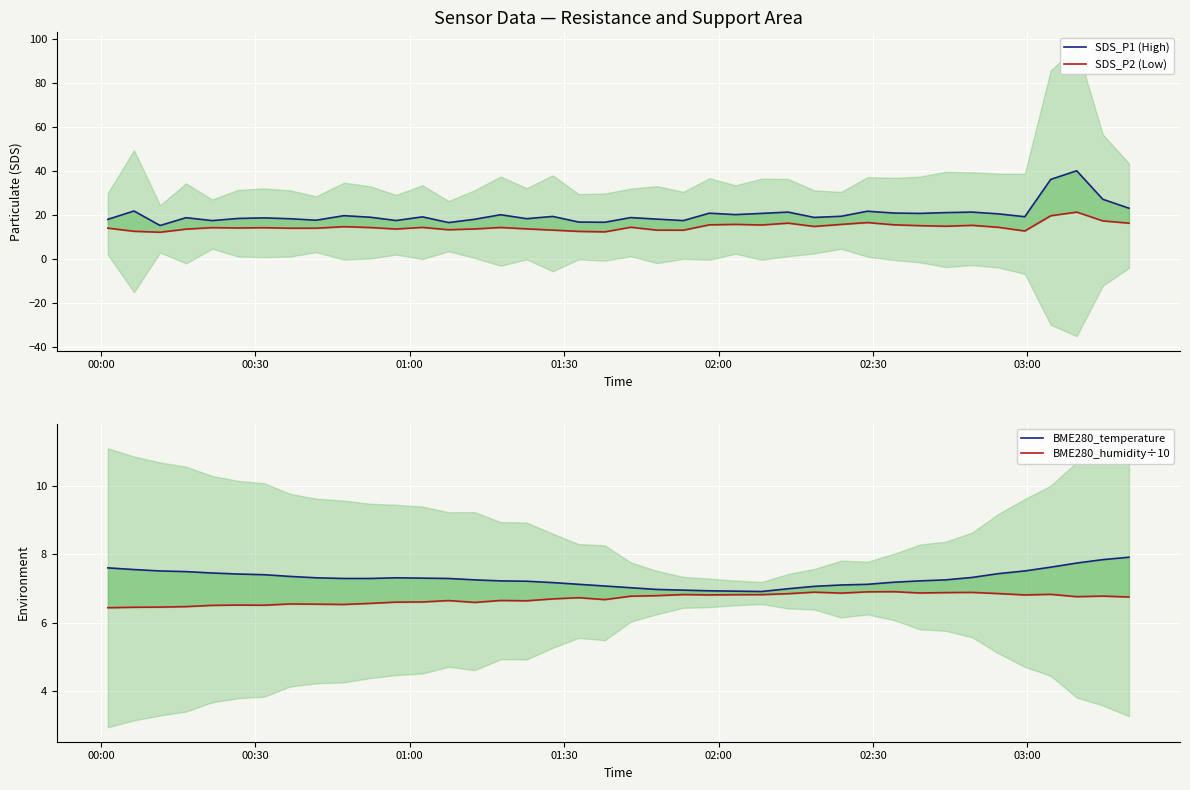

What are all the series names shown in the legend?

SDS_P1 (High), SDS_P2 (Low), BME280_temperature, BME280_humidity÷10